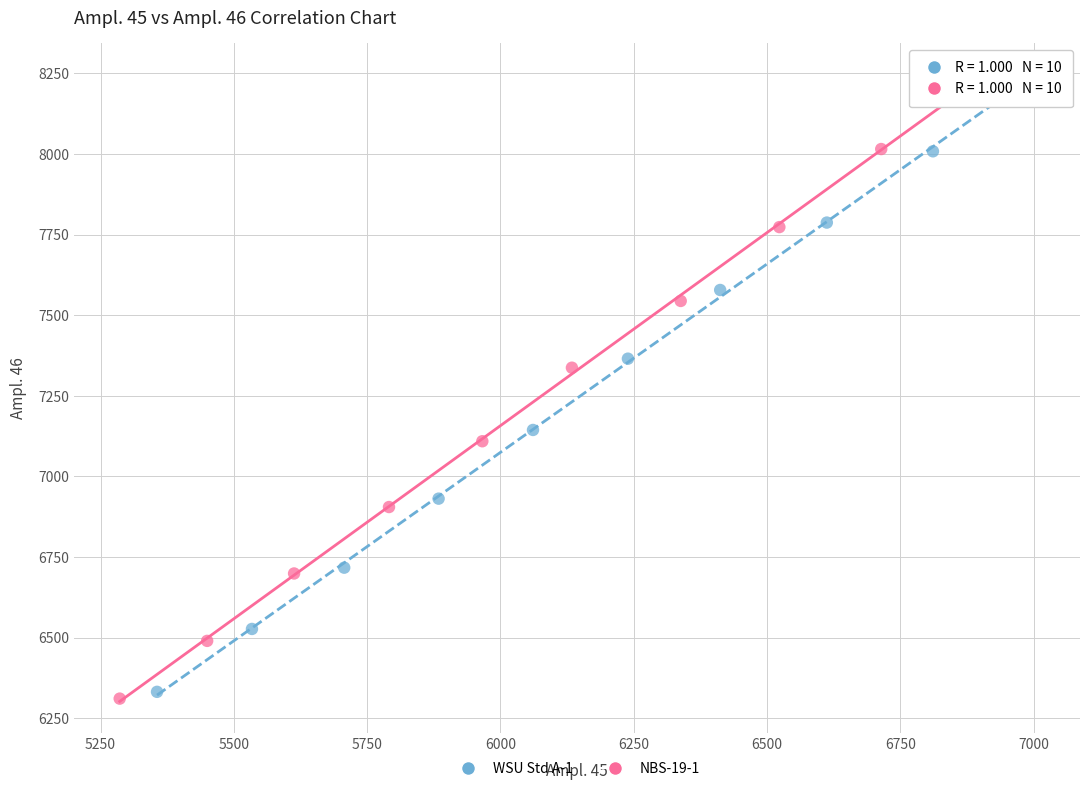

Which series has the widest spread of Y values?

NBS-19-1